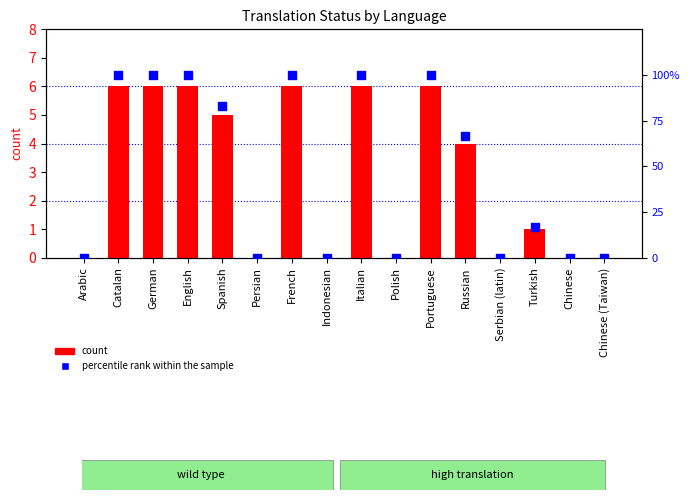

What is the total value across all series at Portuguese?

106.0